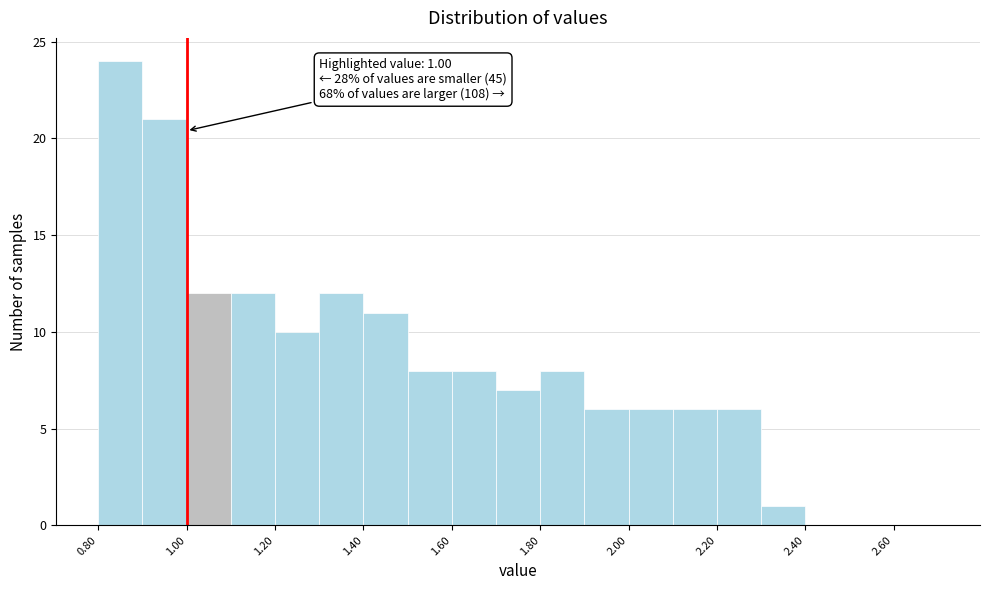

Over which range of the x-axis is the bar tallest?

0.8 to 0.9